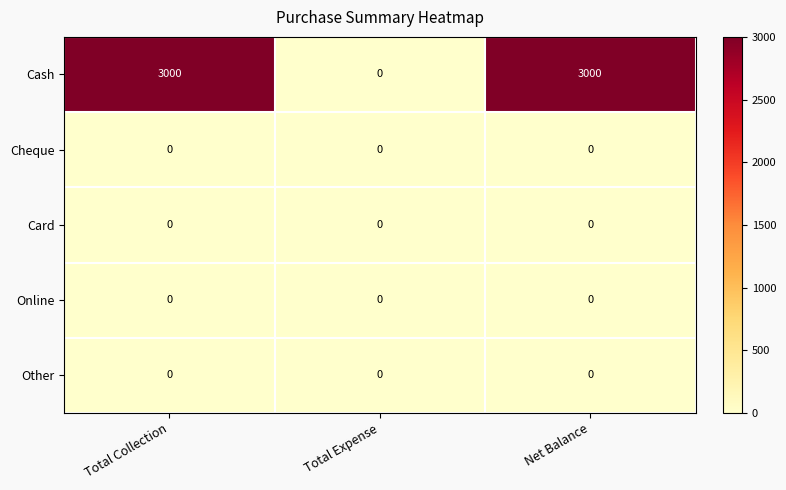

Which series has the largest total across all categories?

Cash